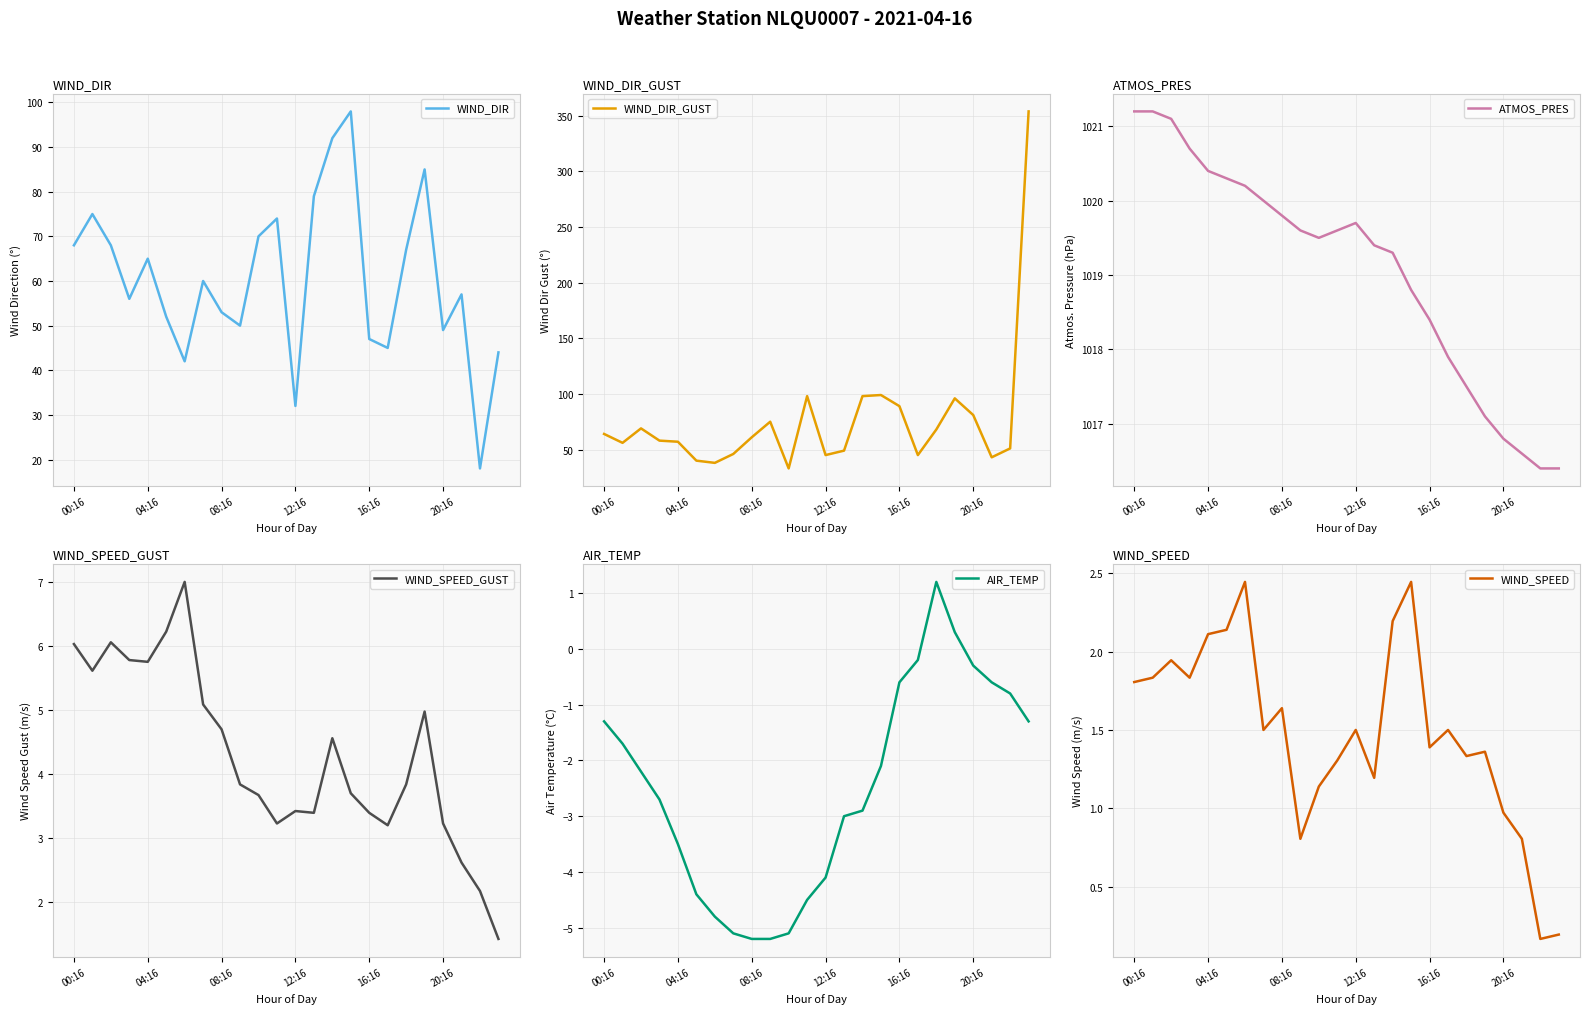

True or false: AIR_TEMP has a value of -0.6 at 16:16.

True